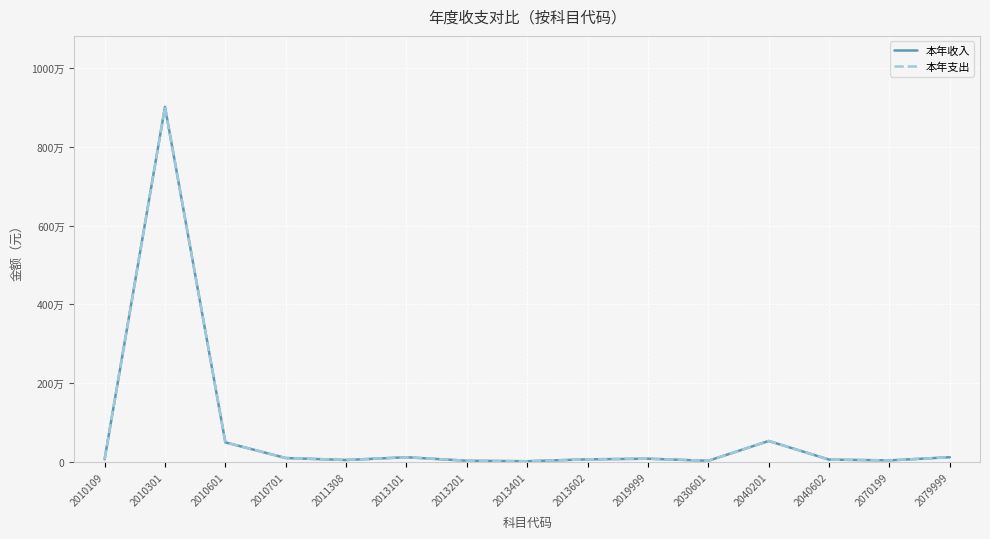

Does the chart display data point markers on the line(s)?

No